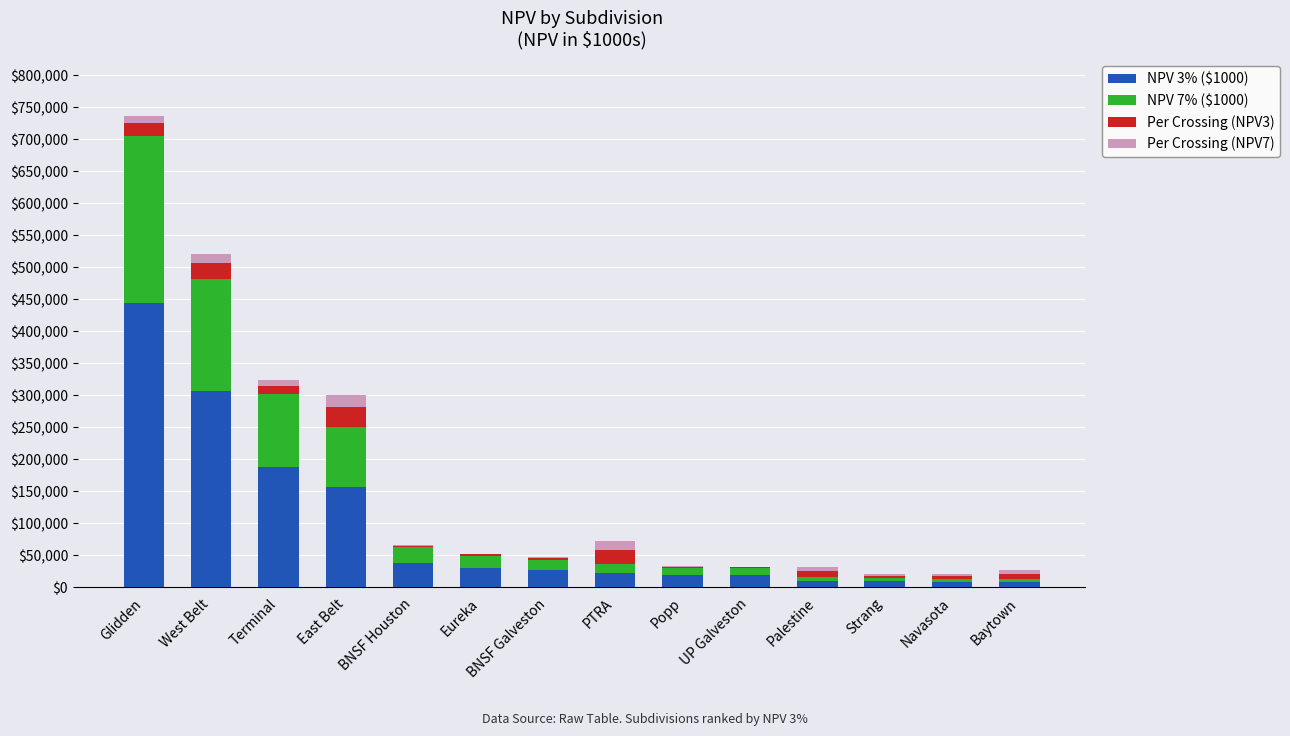

At which category is the sum across all series the highest?

Glidden